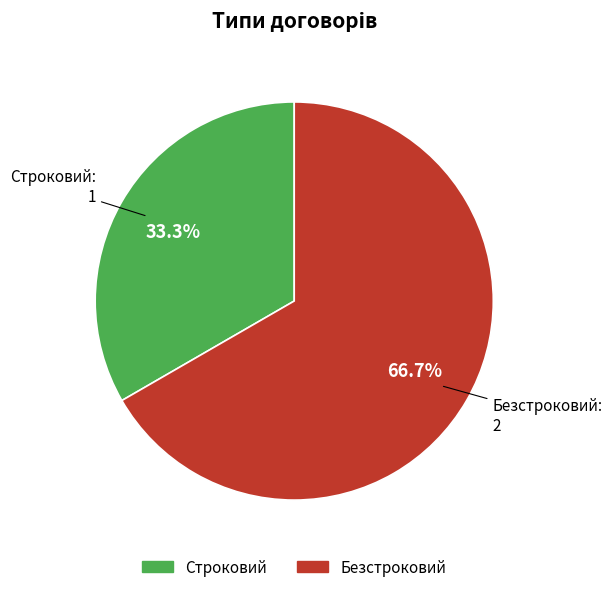

What is the largest slice in the pie chart?

Безстроковий